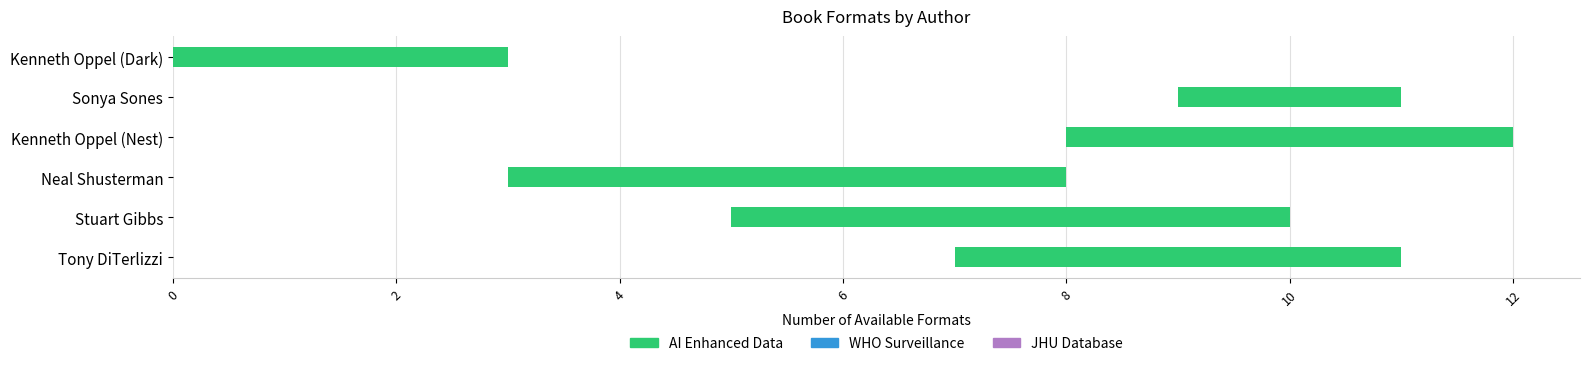

What is the sum of all values?

23